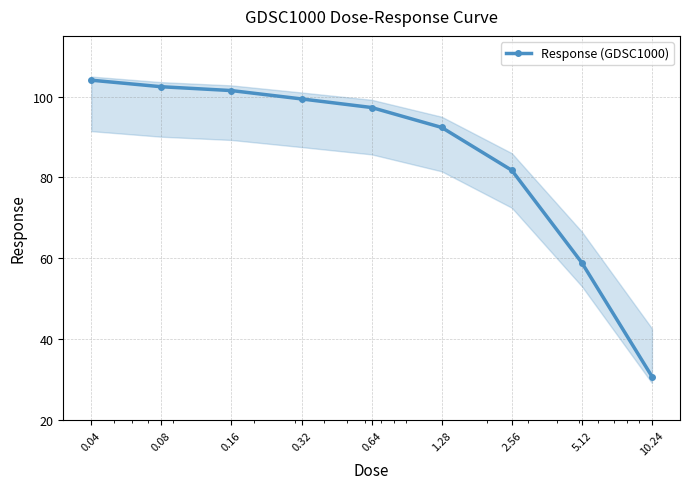

Does the chart have visible grid lines?

Yes